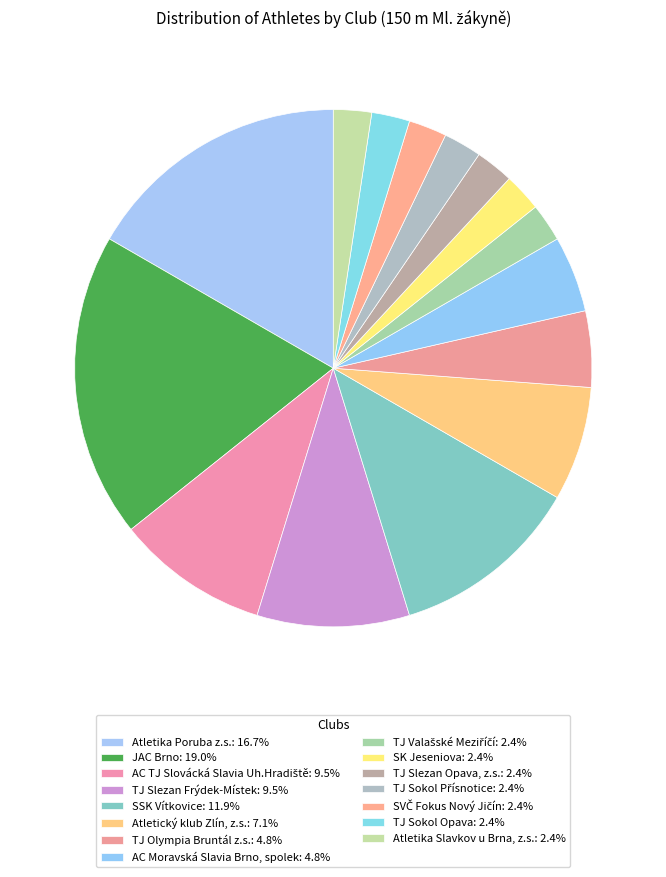

Combined, do TJ Slezan Frýdek-Místek and AC Moravská Slavia Brno, spolek account for over 50%?

No